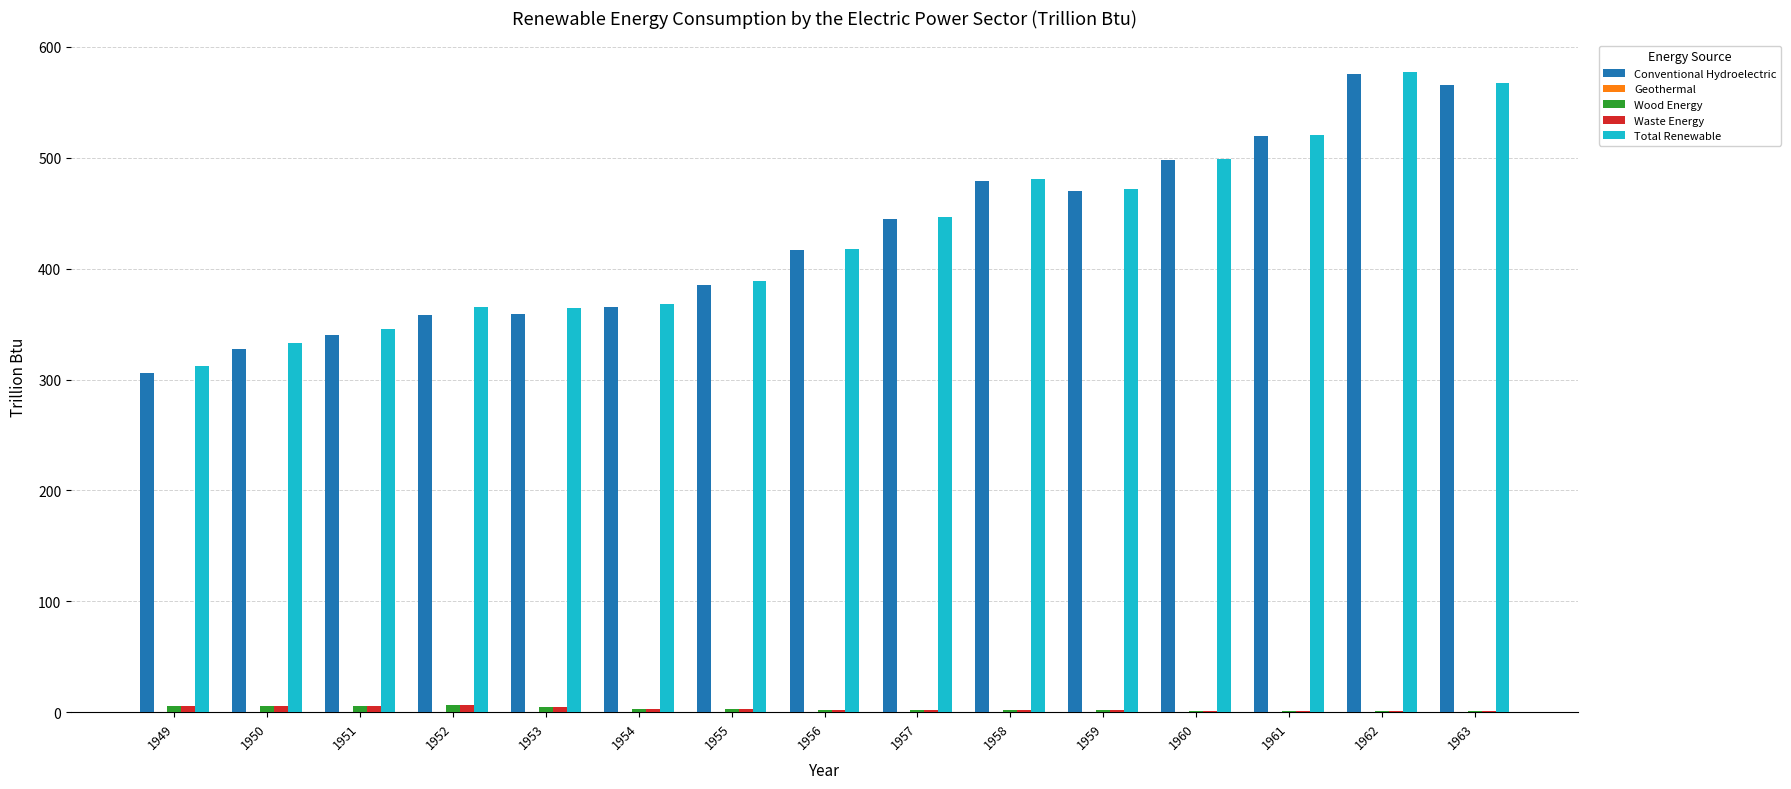

The Total Renewable series shows 446.4 at 1957. True or false?

True